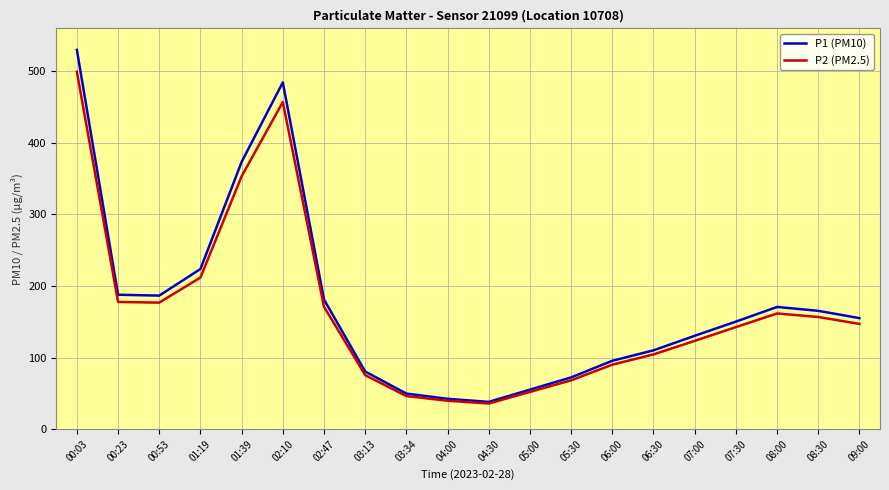

At 02:47, list the series in order from largest to smallest.

P1 (PM10), P2 (PM2.5)